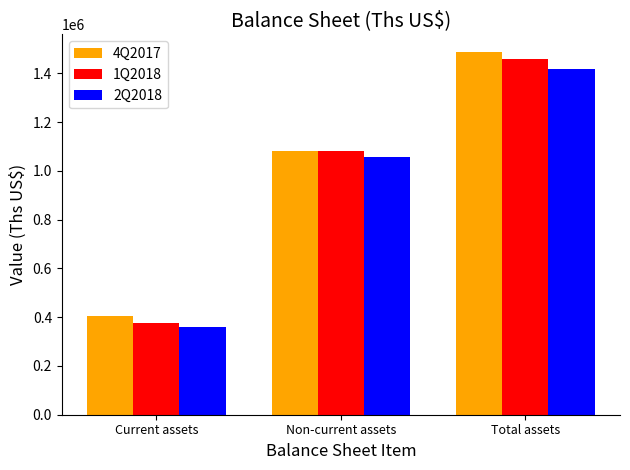

Reading right to left, list all the values displayed in this chart.

4Q2017: Total assets=1486285.8	Non-current assets=1081371.8	Current assets=404914.0
1Q2018: Total assets=1460834.9	Non-current assets=1083632.9	Current assets=377202.0
2Q2018: Total assets=1416886.0	Non-current assets=1057282.0	Current assets=359604.0